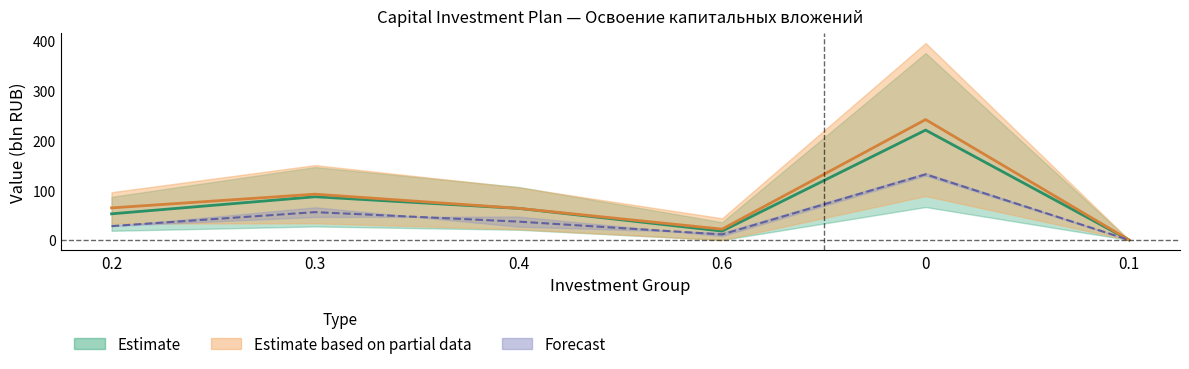

Reading right to left, what are all the values shown in this chart?

Estimate_low: 0.1=0.0	0=220.5	0.6=17.8	0.4=63.4	0.3=86.7	0.2=52.5
Estimate_high: 0.1=0.0	0=131.8	0.6=11.1	0.4=36.9	0.3=55.9	0.2=27.9
Partial_low: 0.1=0.0	0=241.6	0.6=21.8	0.4=63.5	0.3=91.9	0.2=64.4